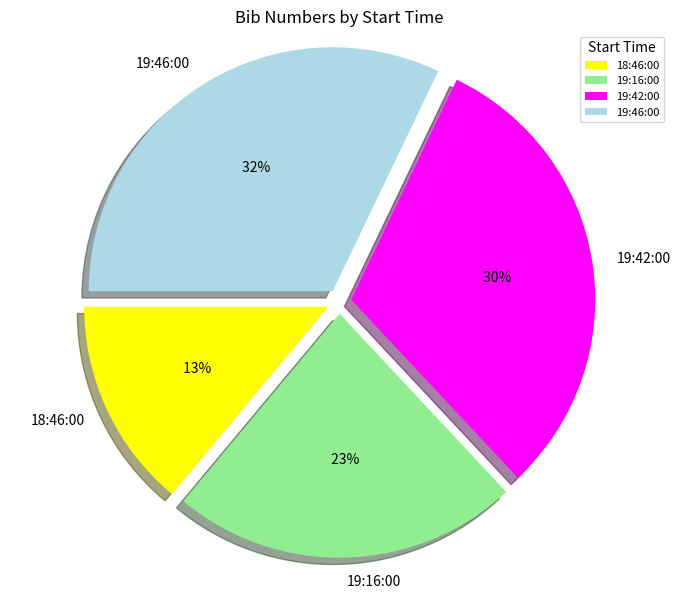

Count the number of slices in the pie.

4